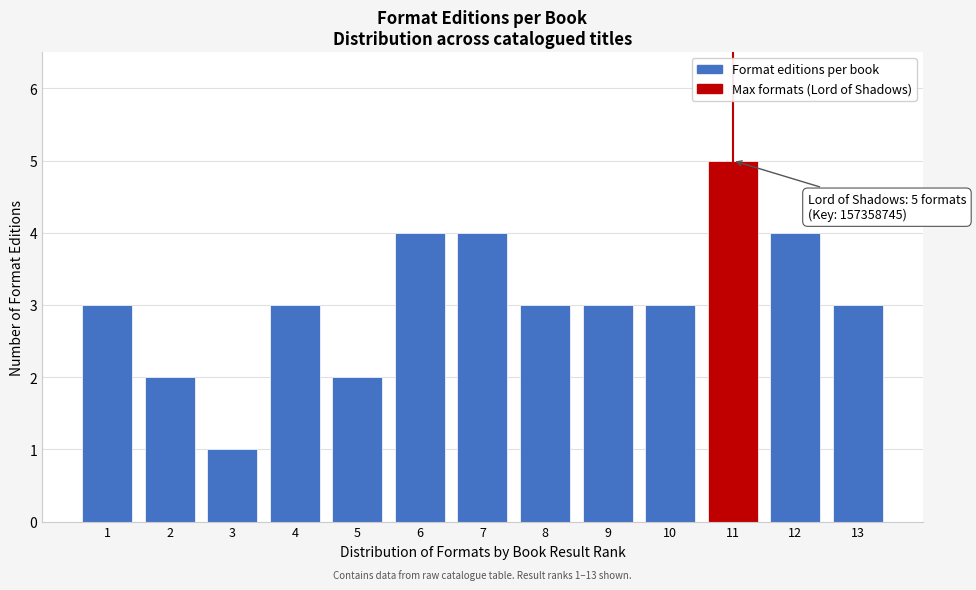

Reading right to left, extract all data points from this chart.

13=3	12=4	11=5	10=3	9=3	8=3	7=4	6=4	5=2	4=3	3=1	2=2	1=3